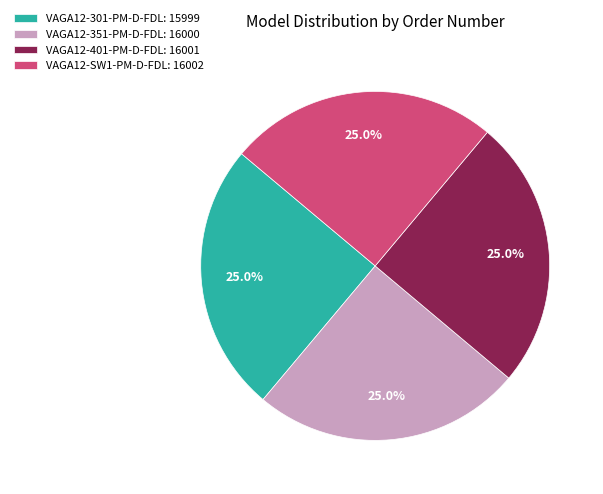

How many slices are in this pie chart?

4